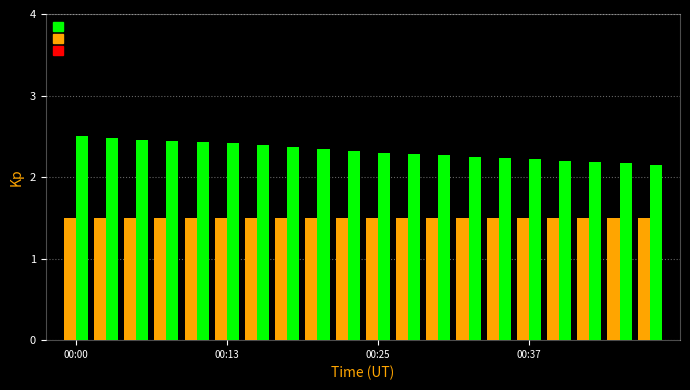

What is the sum of all BME280_temperature values?

46.4